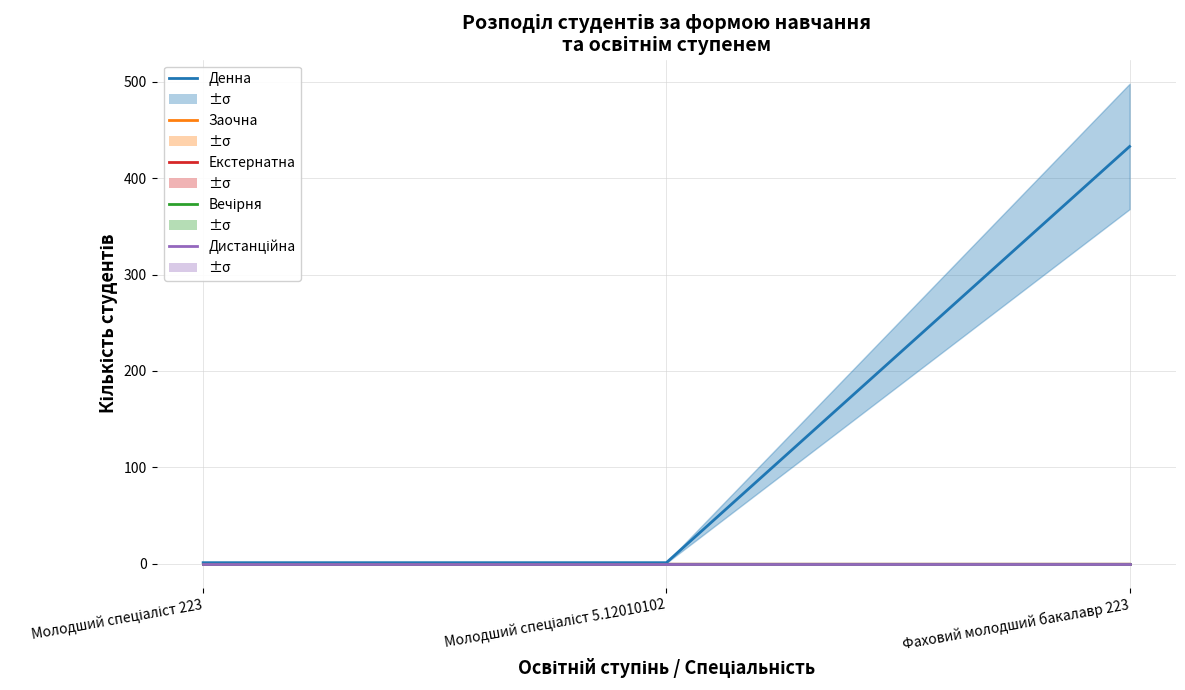

List the labels in order of Екстернатна value, smallest first.

Молодший спеціаліст 223, Молодший спеціаліст 5.12010102, Фаховий молодший бакалавр 223